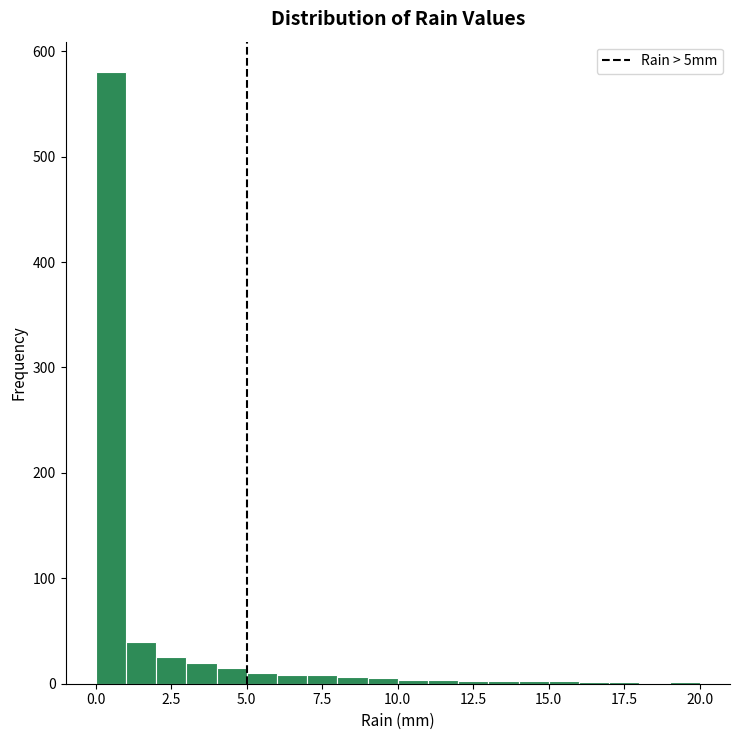

Around what value on the x-axis is the tallest bar? Give the approximate position of its centre, as read against the axis.

0.5